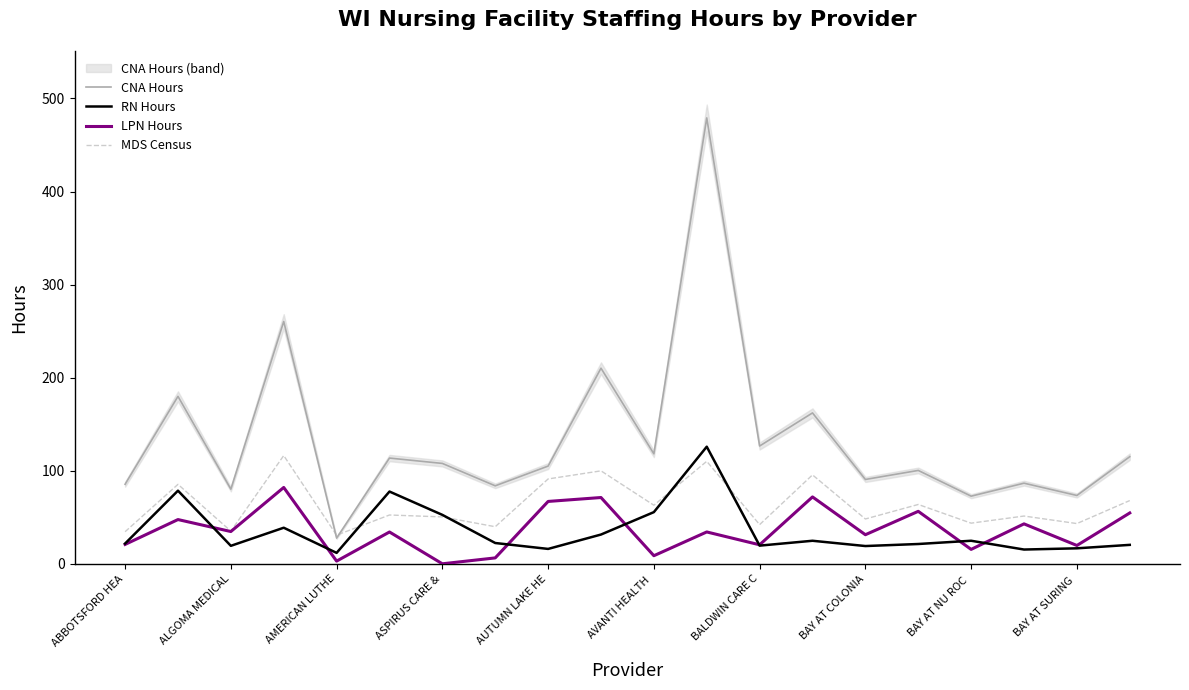

The MDS Census series shows 69.6 at BAY AT COLONIA. True or false?

False